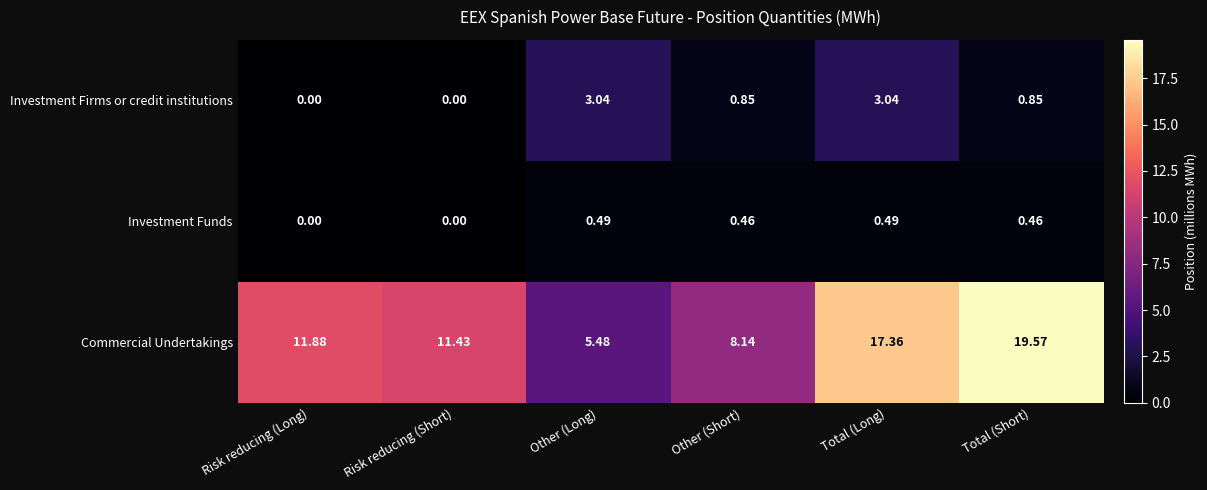

At which category does the chart reach its peak across all series?

Total (Short)